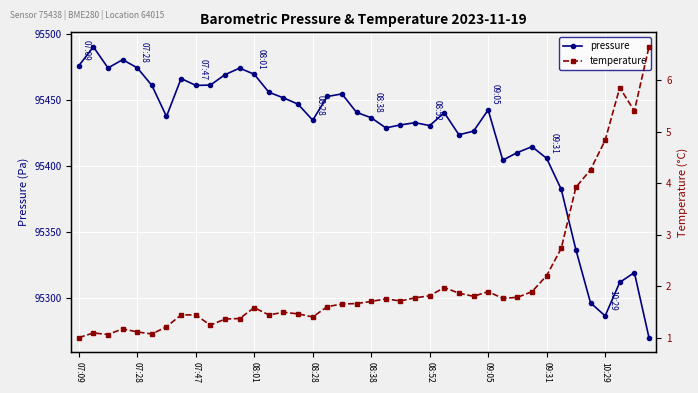

What is the lowest value of the pressure series?

95270.3